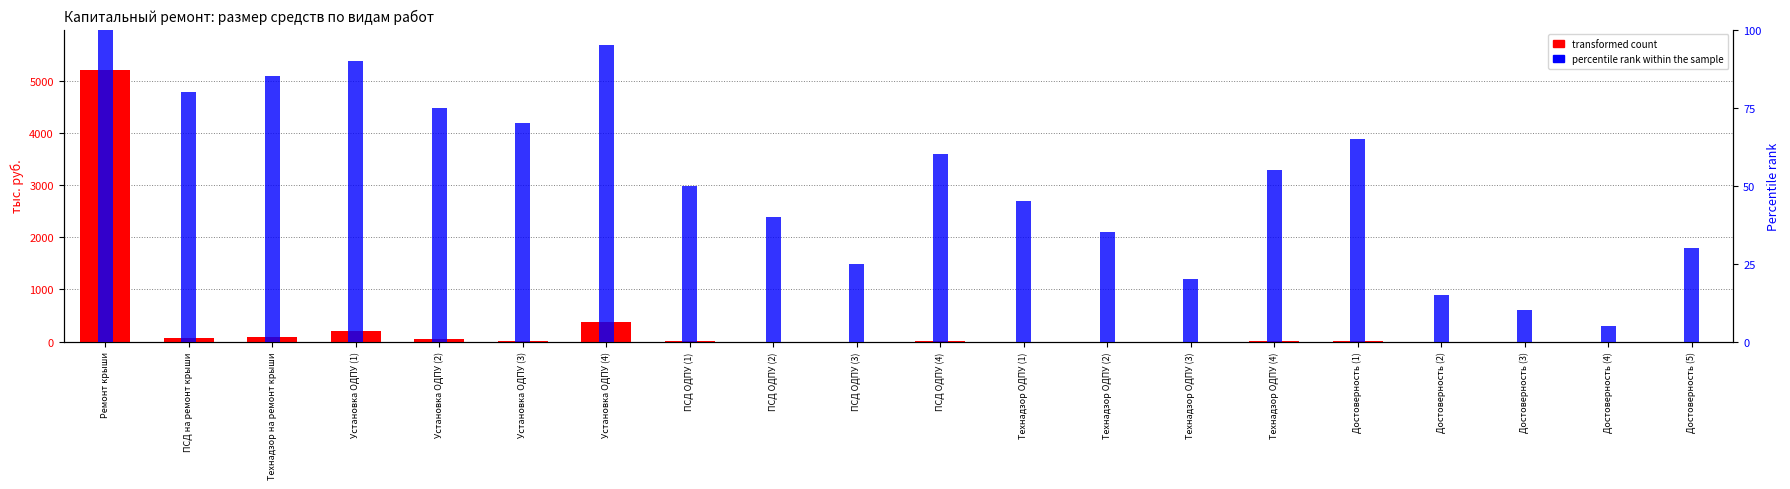

What is the difference between the maximum and second lowest values in the transformed count series?

5199.6